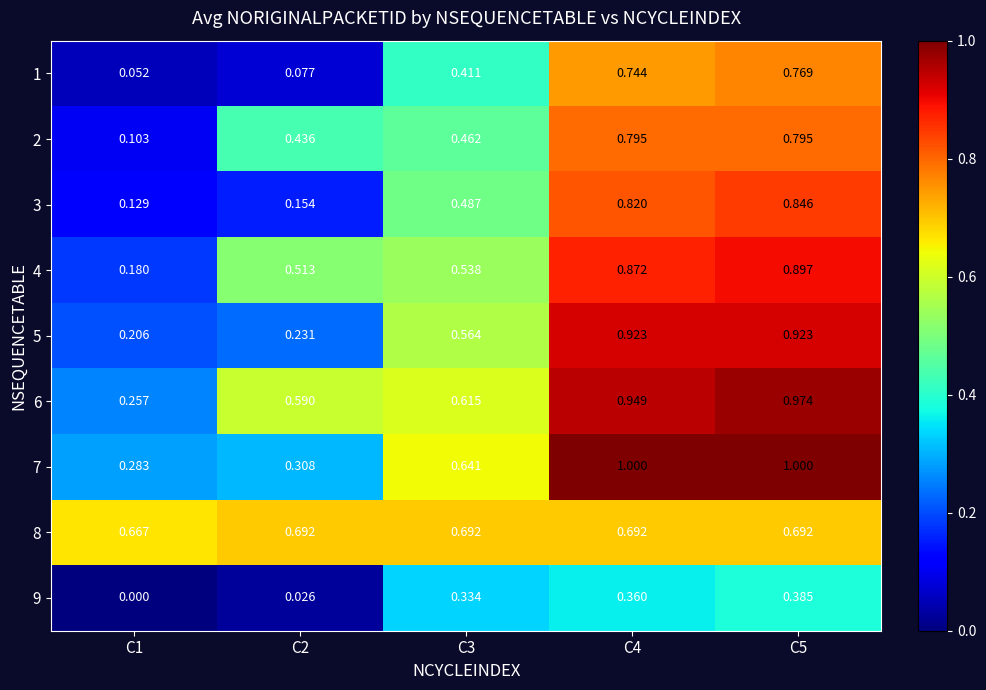

Is the value of 2 at C4 greater than the value of 6 at C3?

Yes